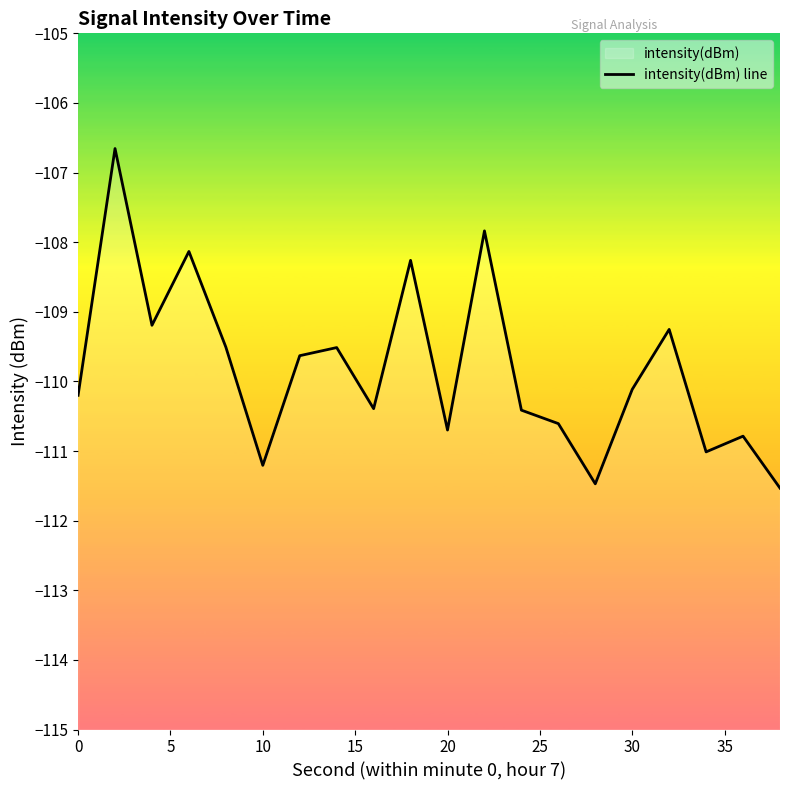

The chart shows a value of -195.0 at 20. True or false?

False